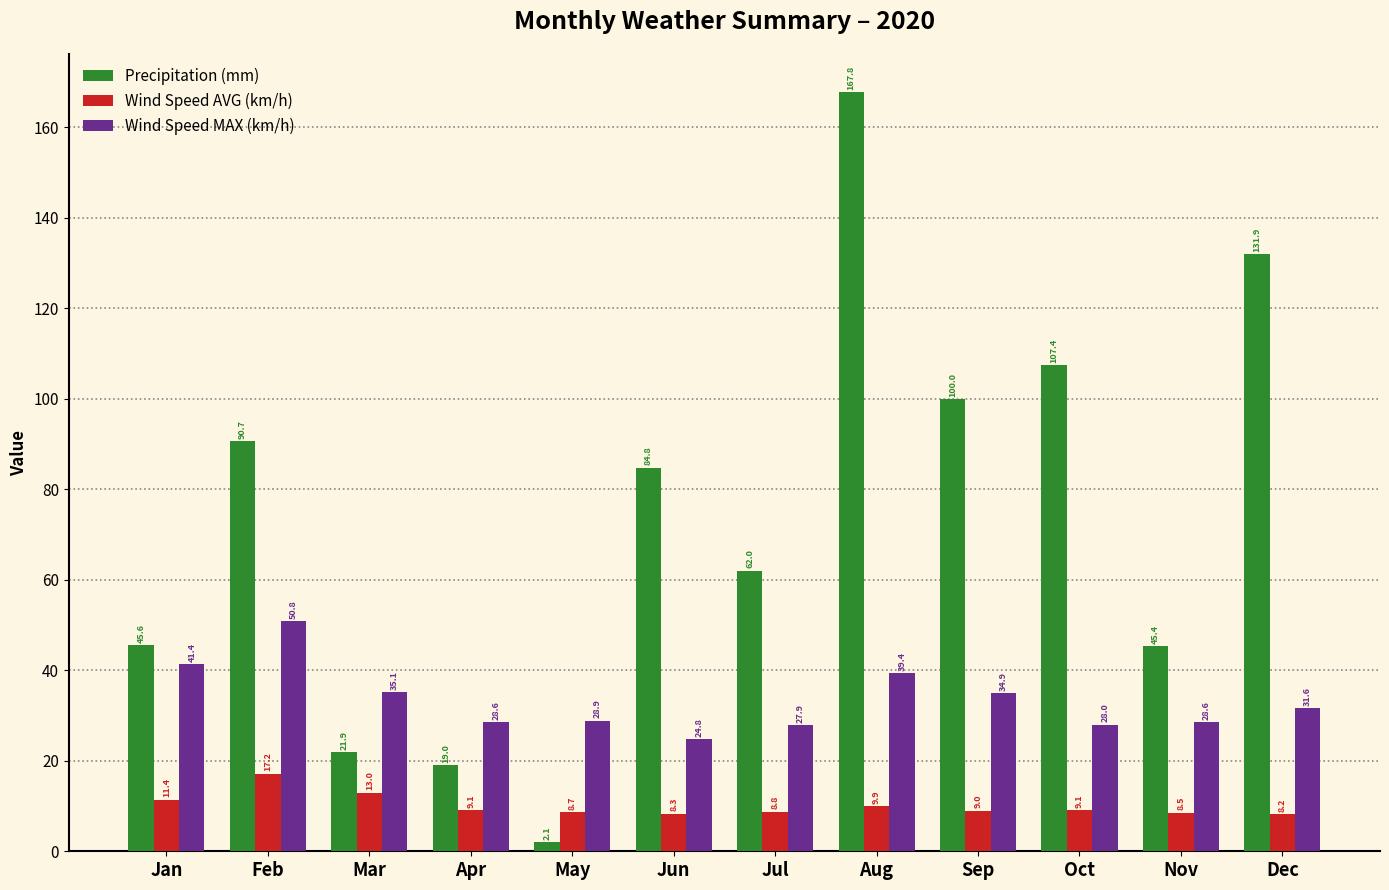

How many bars are there in each group?

3